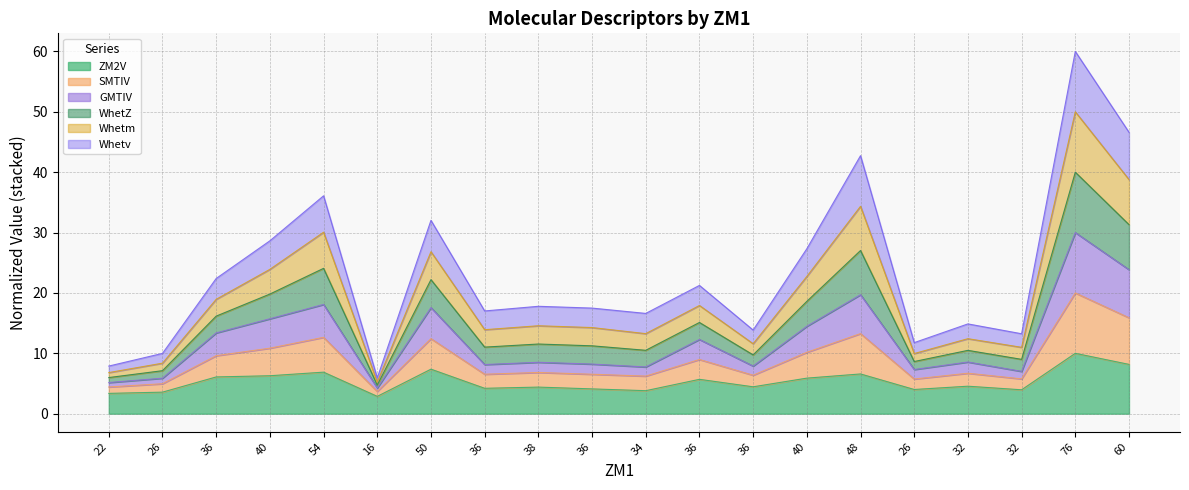

At which label does SMTIV reach its minimum?

16